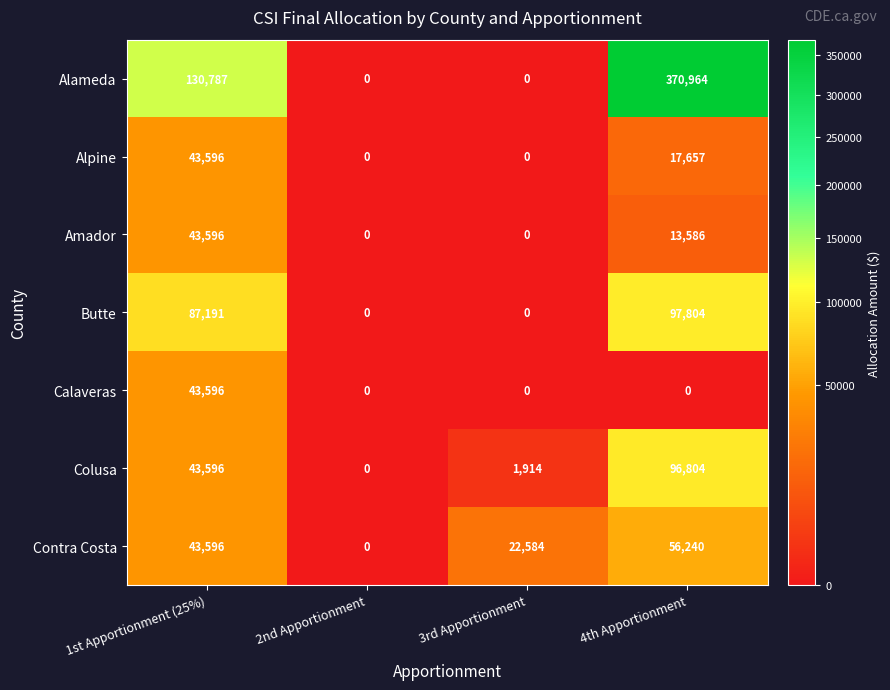

How many values in Alameda are above zero?

2